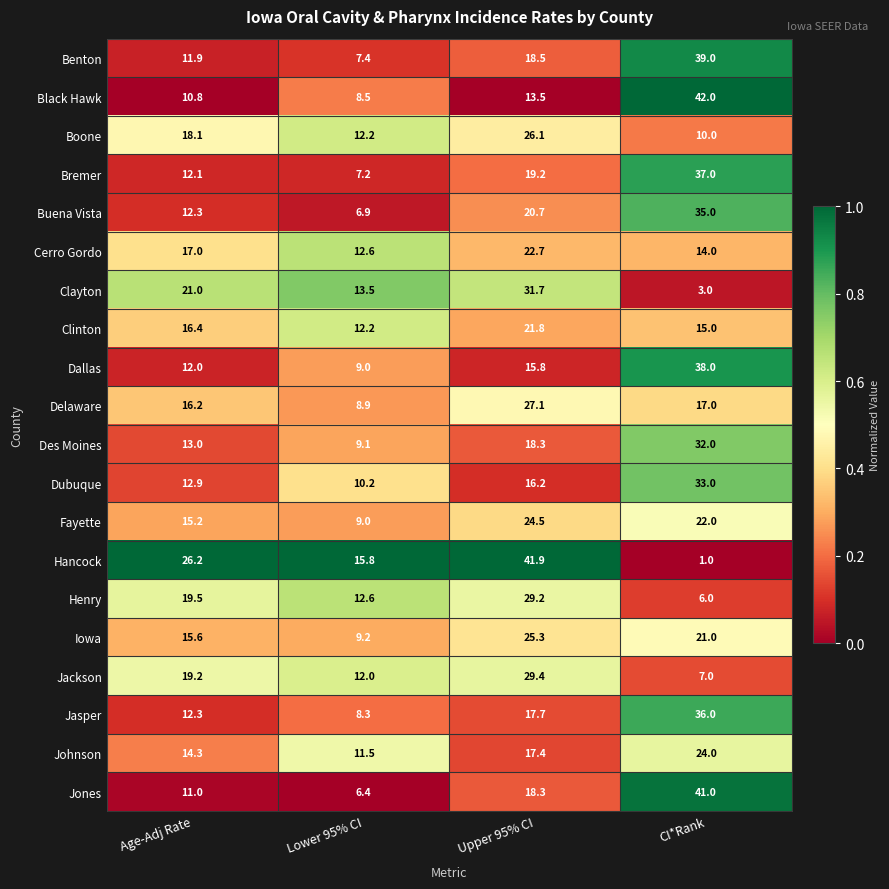

True or false: Des Moines has a value of 23.9 at Upper 95% CI.

False